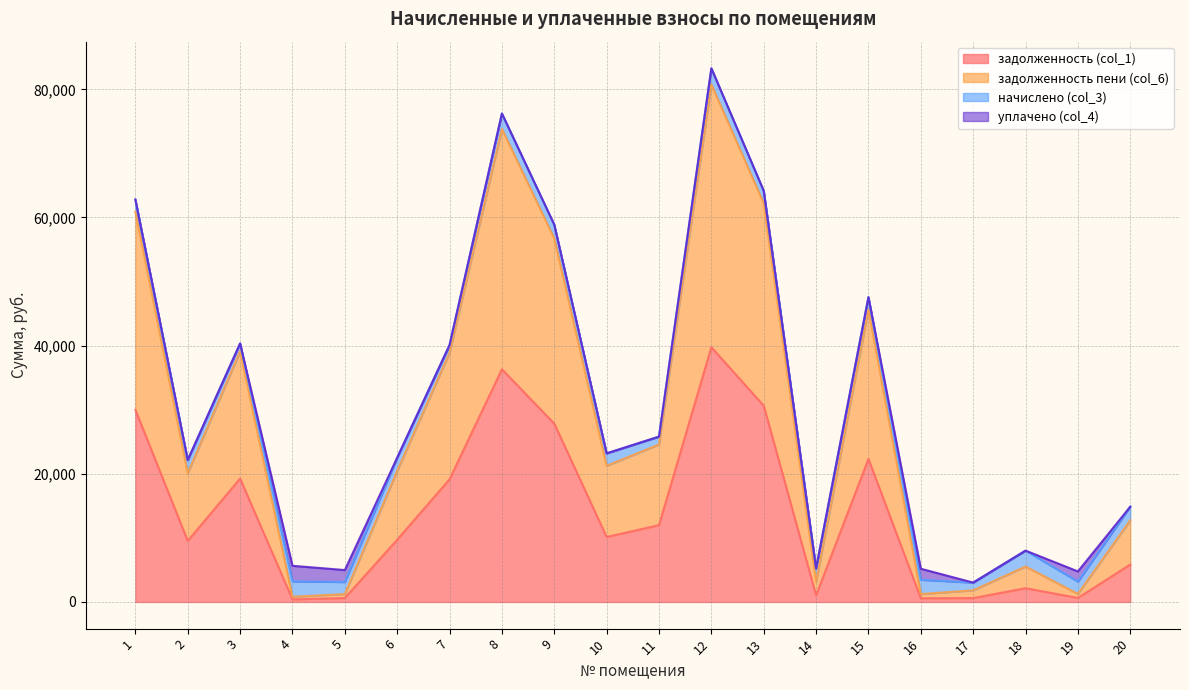

How many lines are shown in the chart?

4